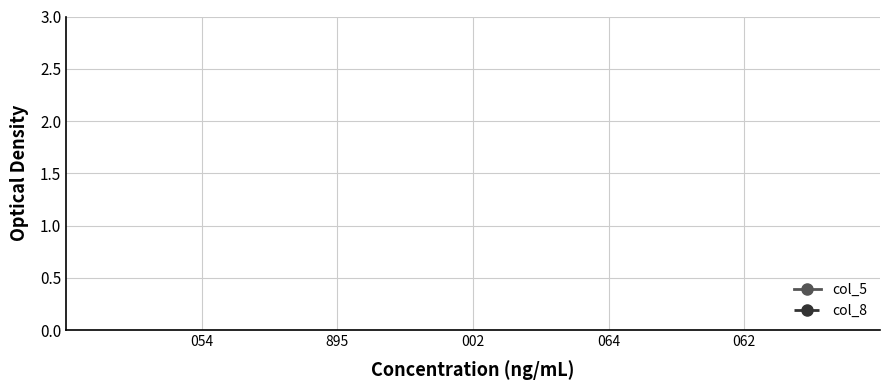

What is the label of the 4th point from the right?

895